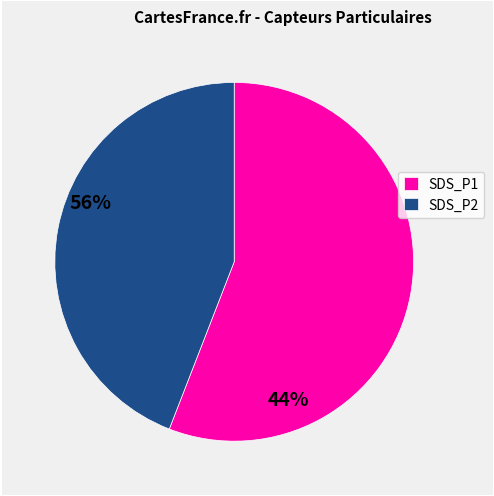

Rank the categories by value from highest to lowest.

SDS_P1, SDS_P2